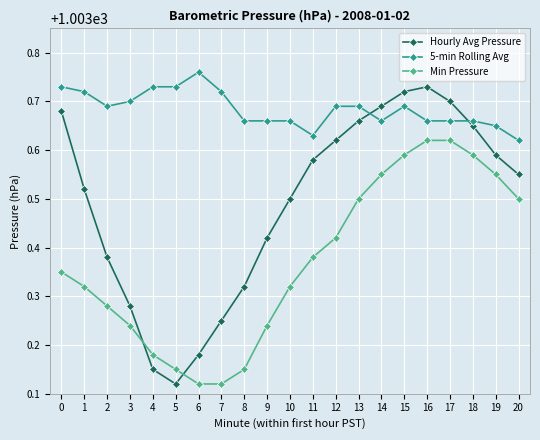

True or false: Min Pressure has more than 2 interior local peaks.

False